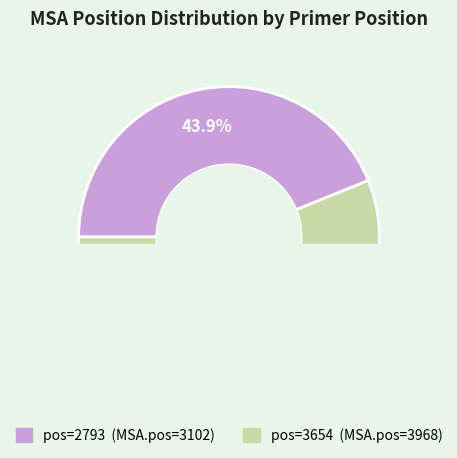

Is 3654 the majority of the pie?

Yes